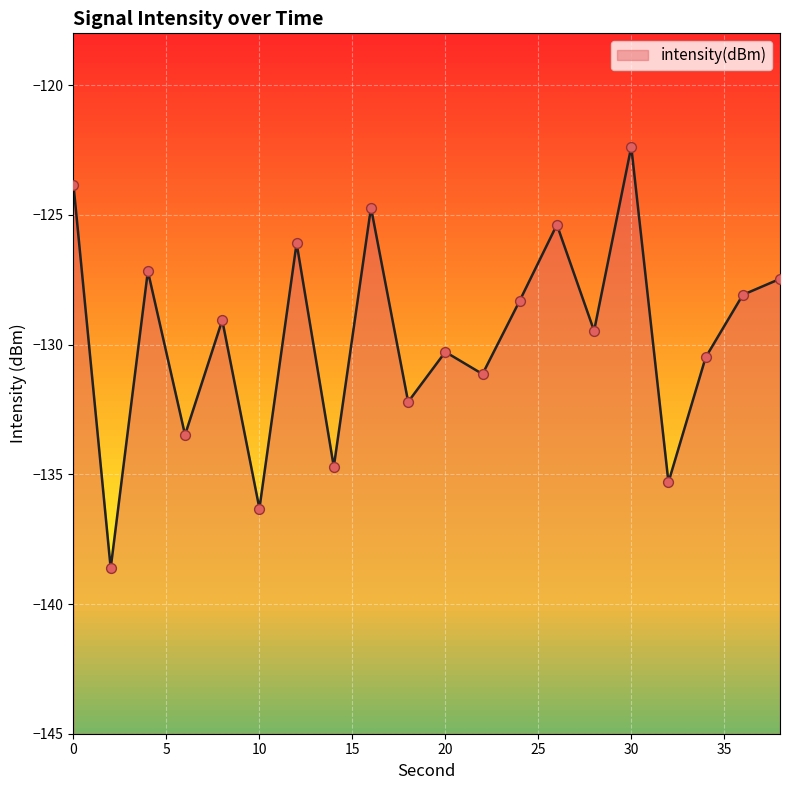

Between 28 and 6, which is larger?

28